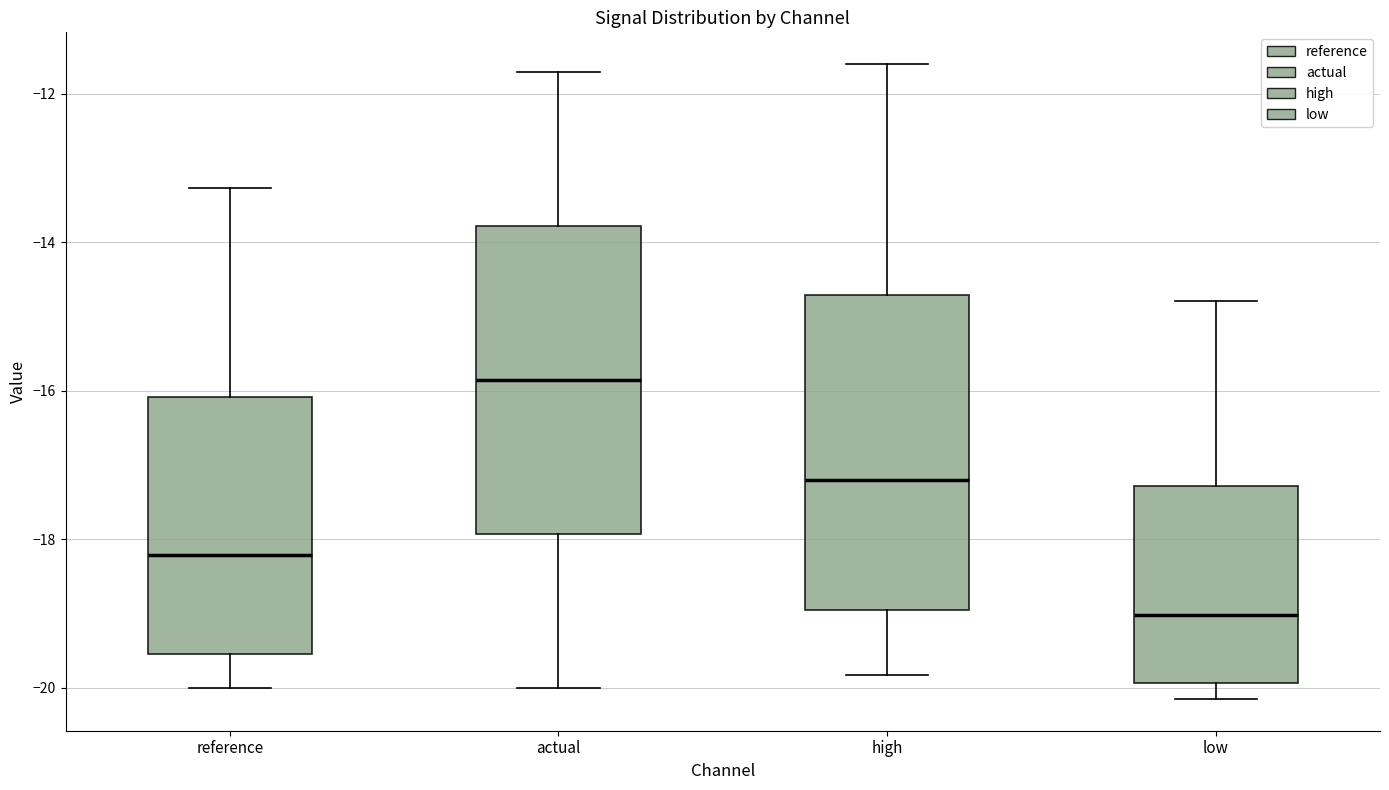

Reading left to right, read every box against the y-axis: the position of its median line, the range the box covers, and the ends of its whiskers. The values are not printed on the chart, so give them approximately, as read against the axis.

reference: median -18.2, box -19.6 to -16.0, whiskers -20.0 to -13.2
actual: median -15.8, box -18.0 to -13.8, whiskers -20.0 to -11.8
high: median -17.2, box -19.0 to -14.8, whiskers -19.8 to -11.6
low: median -19.0, box -20.0 to -17.2, whiskers -20.2 to -14.8